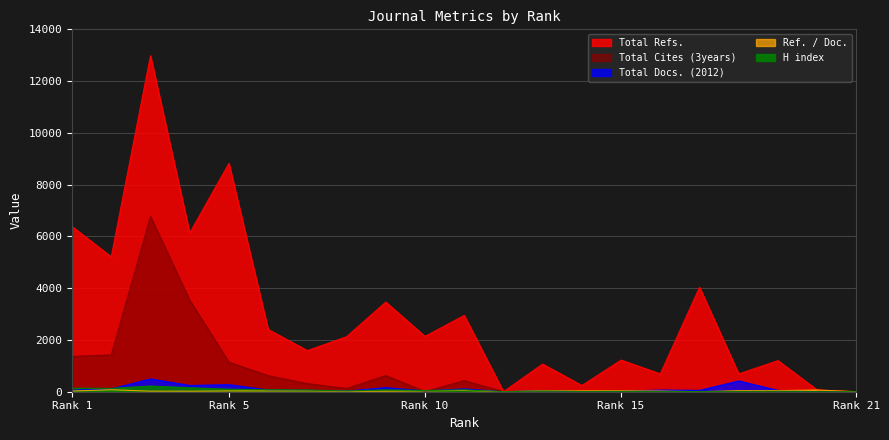

At which category does Total Docs. (2012) reach its first local peak?

3